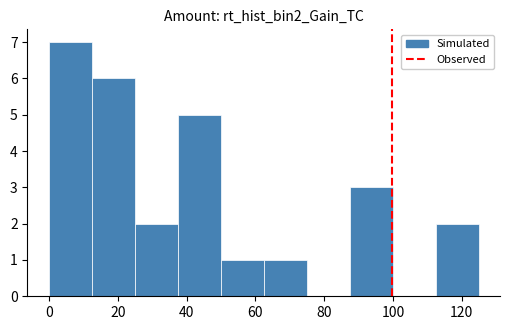

Reading left to right, list every bar in this chart as the range it spans on the x-axis followed by its height. Neither the bar edges nor the heights are printed on the chart, so give them approximately, as read against the axes.

0 to 12: 7
12 to 24: 6
24 to 38: 2
38 to 50: 5
50 to 62: 1
62 to 74: 1
74 to 88: 0
88 to 100: 3
100 to 112: 0
112 to 124: 2